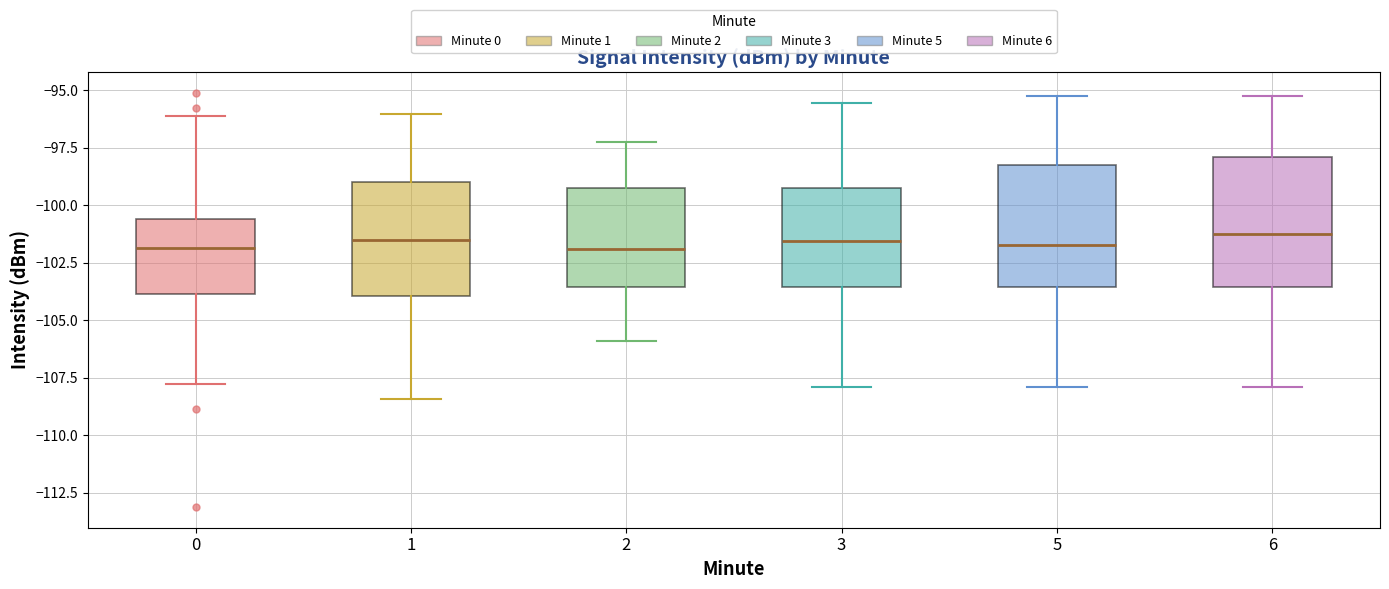

Reading left to right, read every box against the y-axis: the position of its median line, the range the box covers, and the ends of its whiskers. The values are not printed on the chart, so give them approximately, as read against the axis.

0: median -102.0, box -104.0 to -100.5, whiskers -108.0 to -96.0
1: median -101.5, box -104.0 to -99.0, whiskers -108.5 to -96.0
2: median -102.0, box -103.5 to -99.0, whiskers -106.0 to -97.0
3: median -101.5, box -103.5 to -99.0, whiskers -108.0 to -95.5
5: median -101.5, box -103.5 to -98.0, whiskers -108.0 to -95.0
6: median -101.0, box -103.5 to -98.0, whiskers -108.0 to -95.0